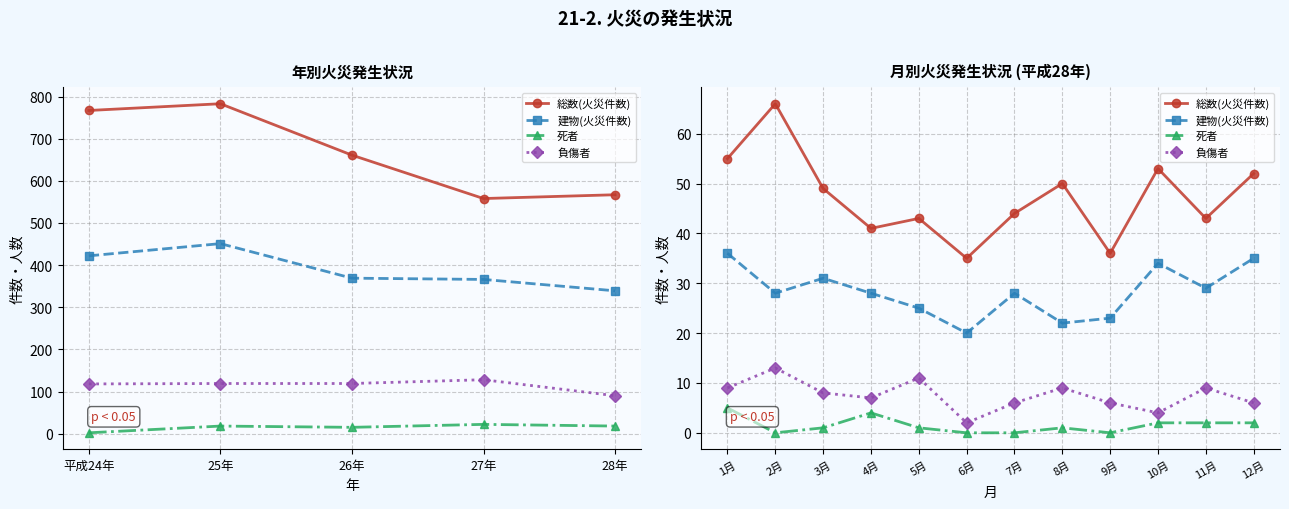

Is the value of 死者 at 5月 greater than the value of 総数(火災件数) at 3月?

No